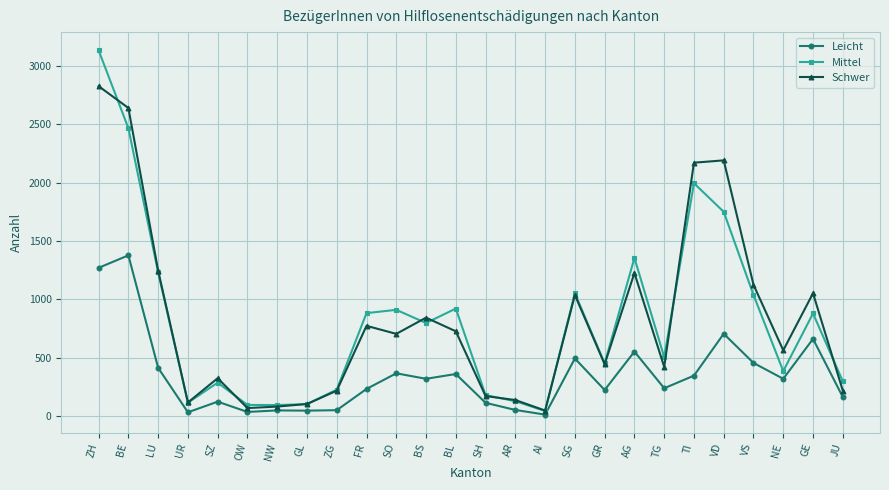

True or false: Schwer has more than 2 interior local peaks.

True